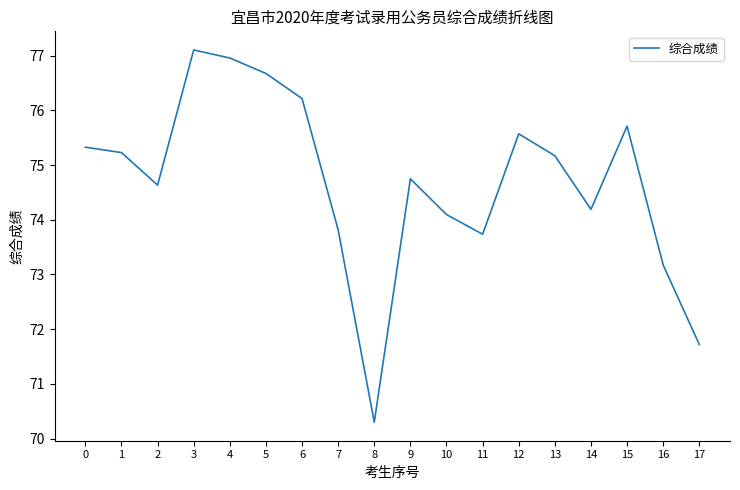

Between 10 and 16, which is larger?

10